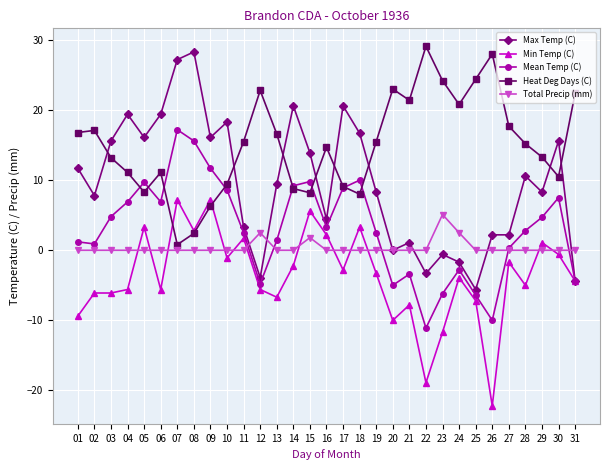

True or false: Total Precip (mm) has more than 2 points higher than both neighbors.

True